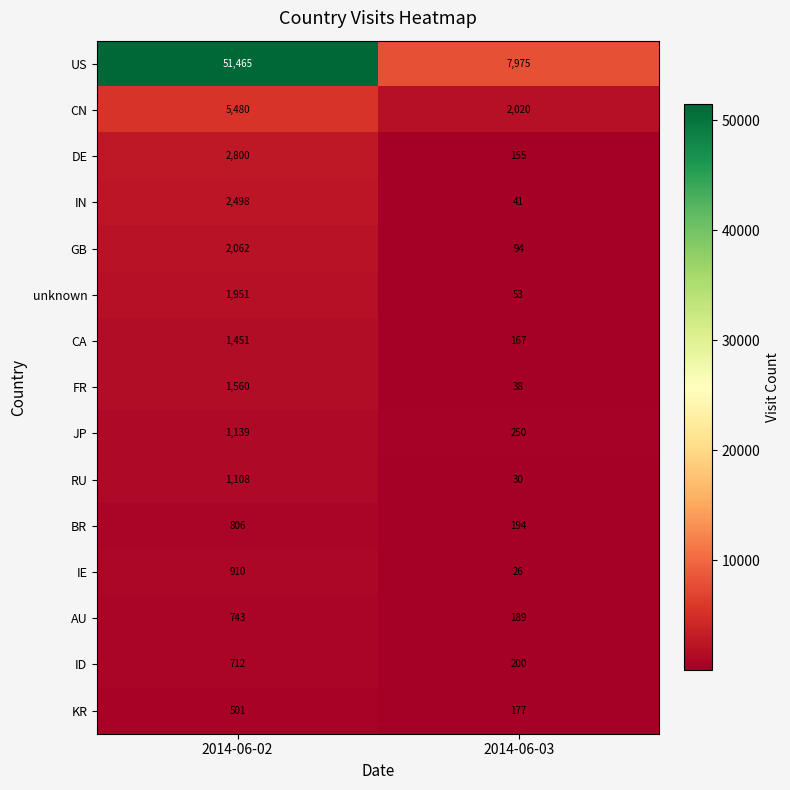

Which series has the largest total across all categories?

US